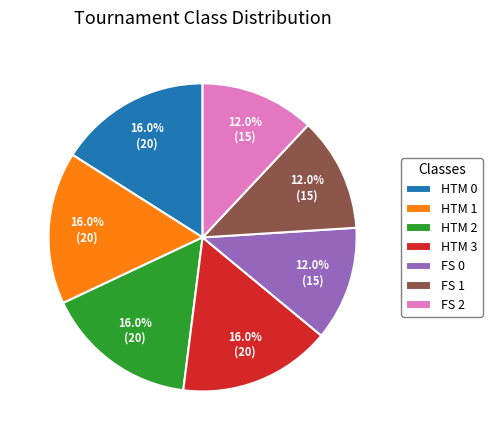

What percentage is the FS 1 slice, to the nearest percent?

12%